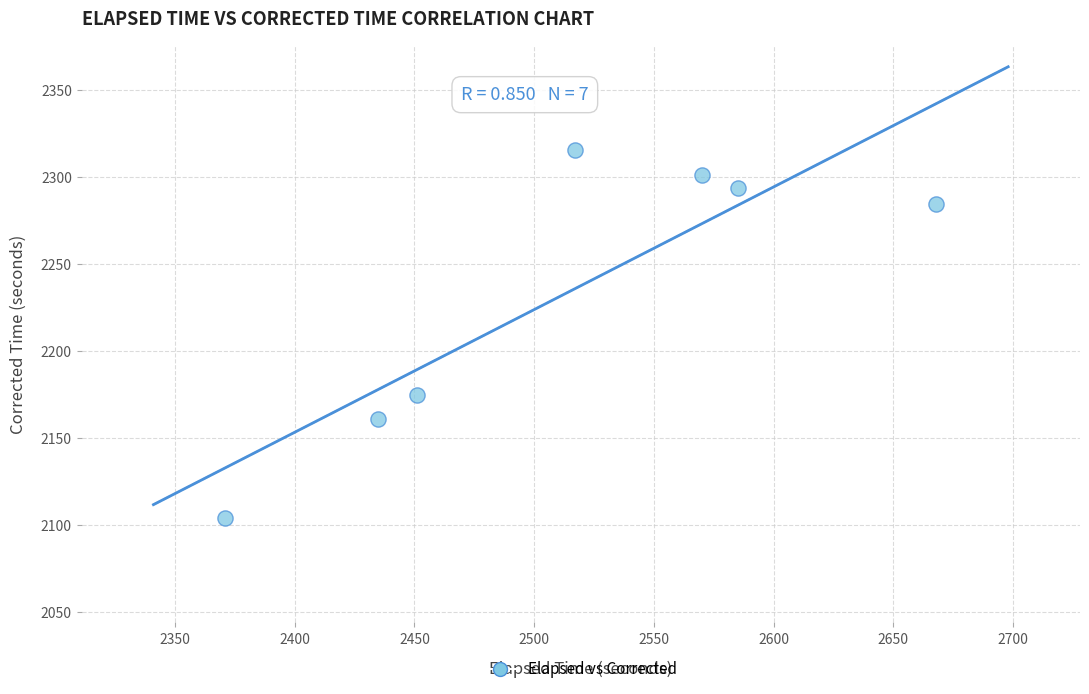

What Y value in the scatter plot is closest to 2209?

2174.8